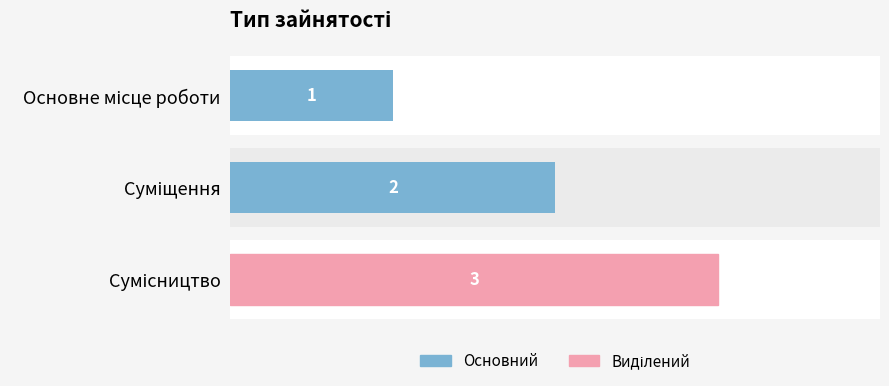

How many data points are above 2?

1